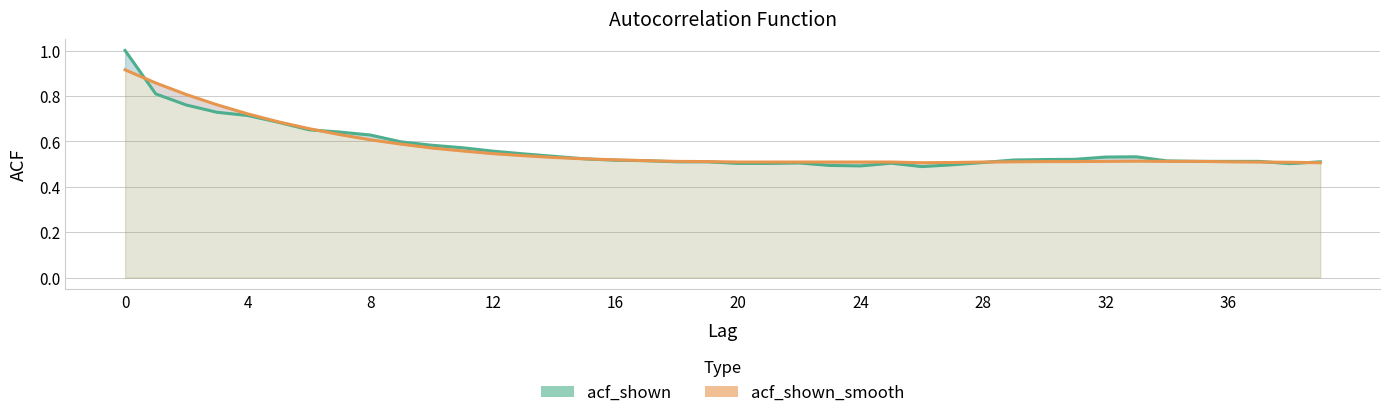

How many lines are shown in the chart?

2